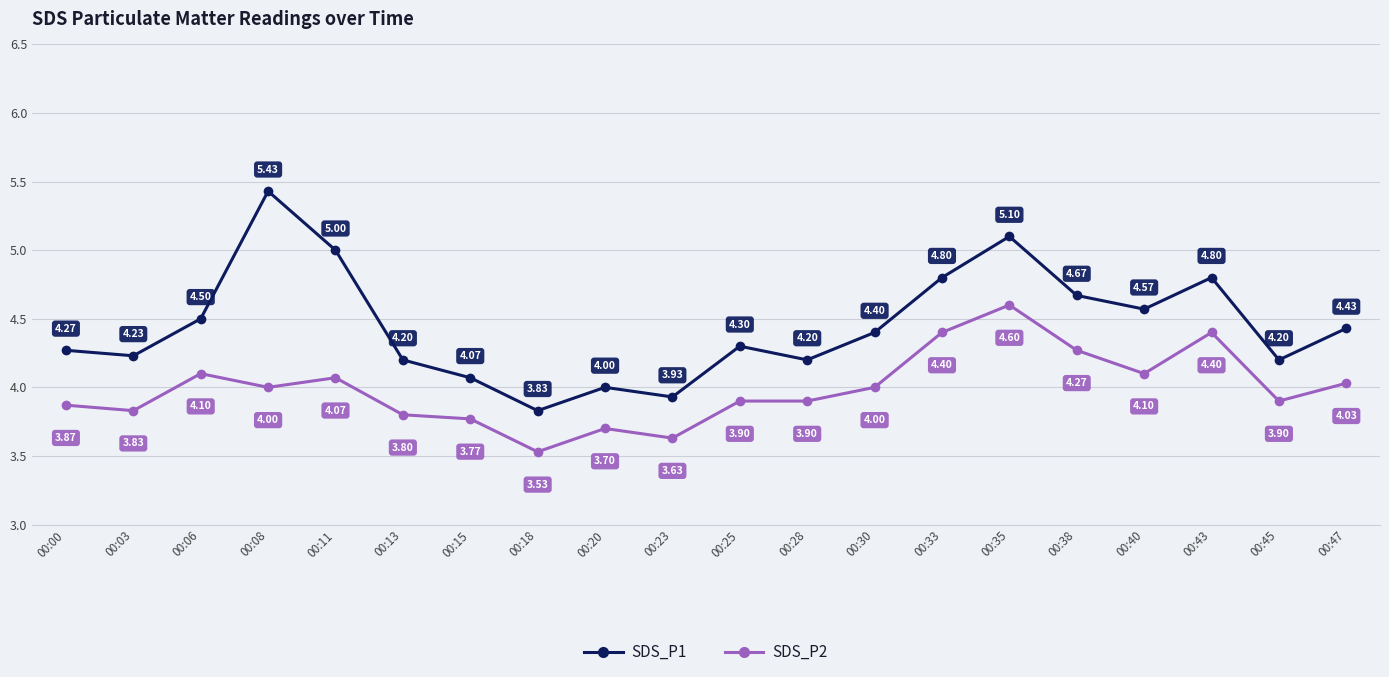

What is the difference between the maximum and second lowest values in the SDS_P2 series?

1.0